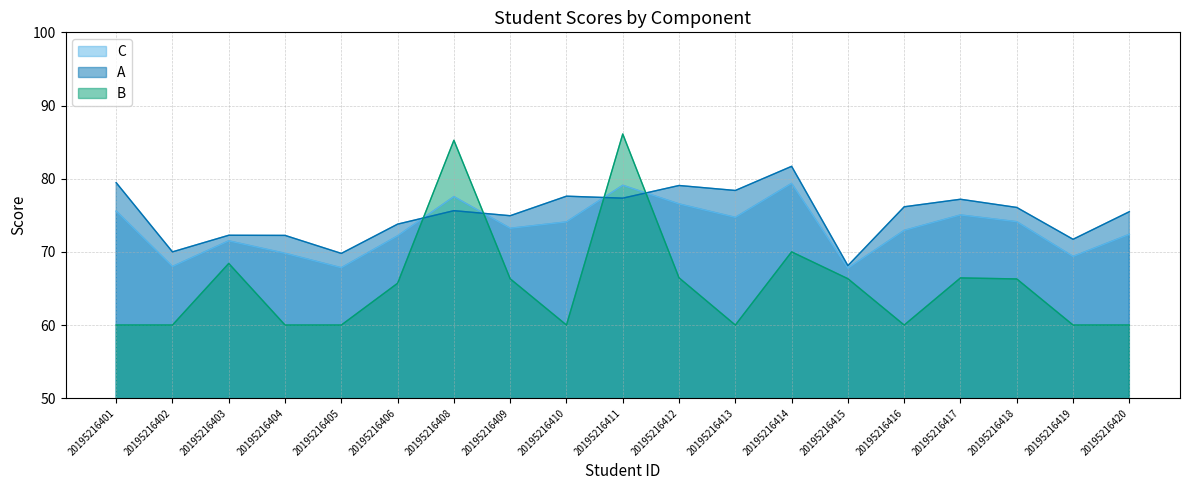

How many intersections are there between C and B?

4